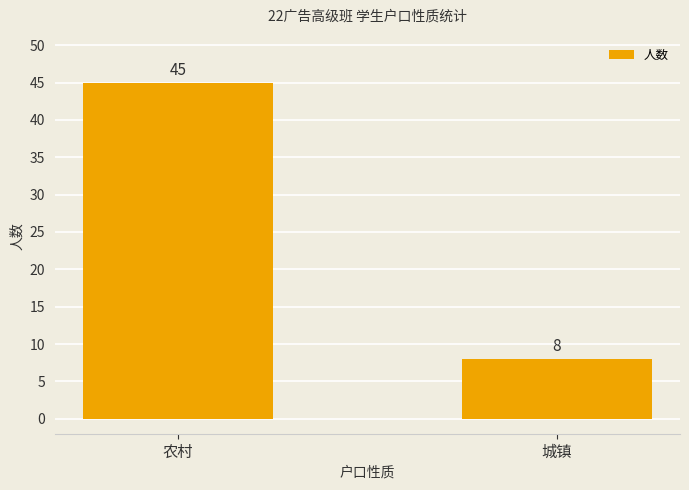

Which label corresponds to the largest value in the chart?

农村